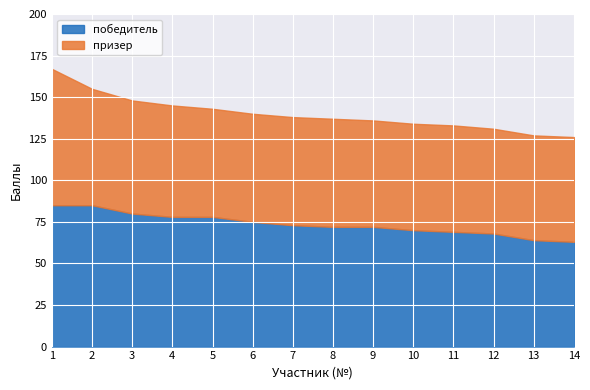

True or false: победитель has a value of 144 at 2.

False